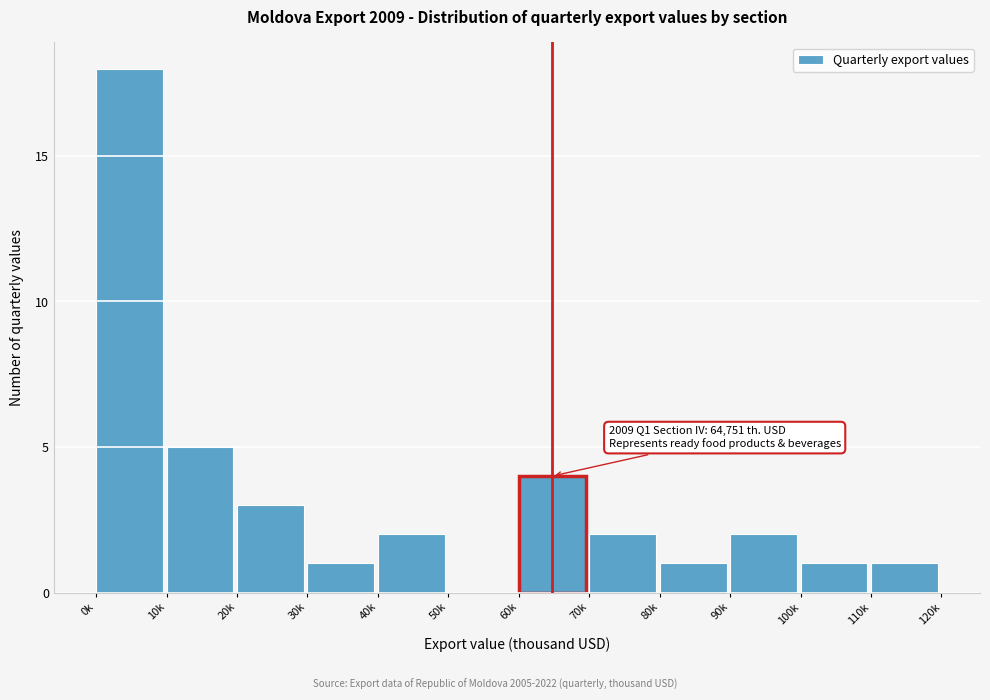

Reading left to right, list all the values displayed in this chart.

0k=18	10k=5	20k=3	30k=1	40k=2	50k=0	60k=4	70k=2	80k=1	90k=2	100k=1	110k=1